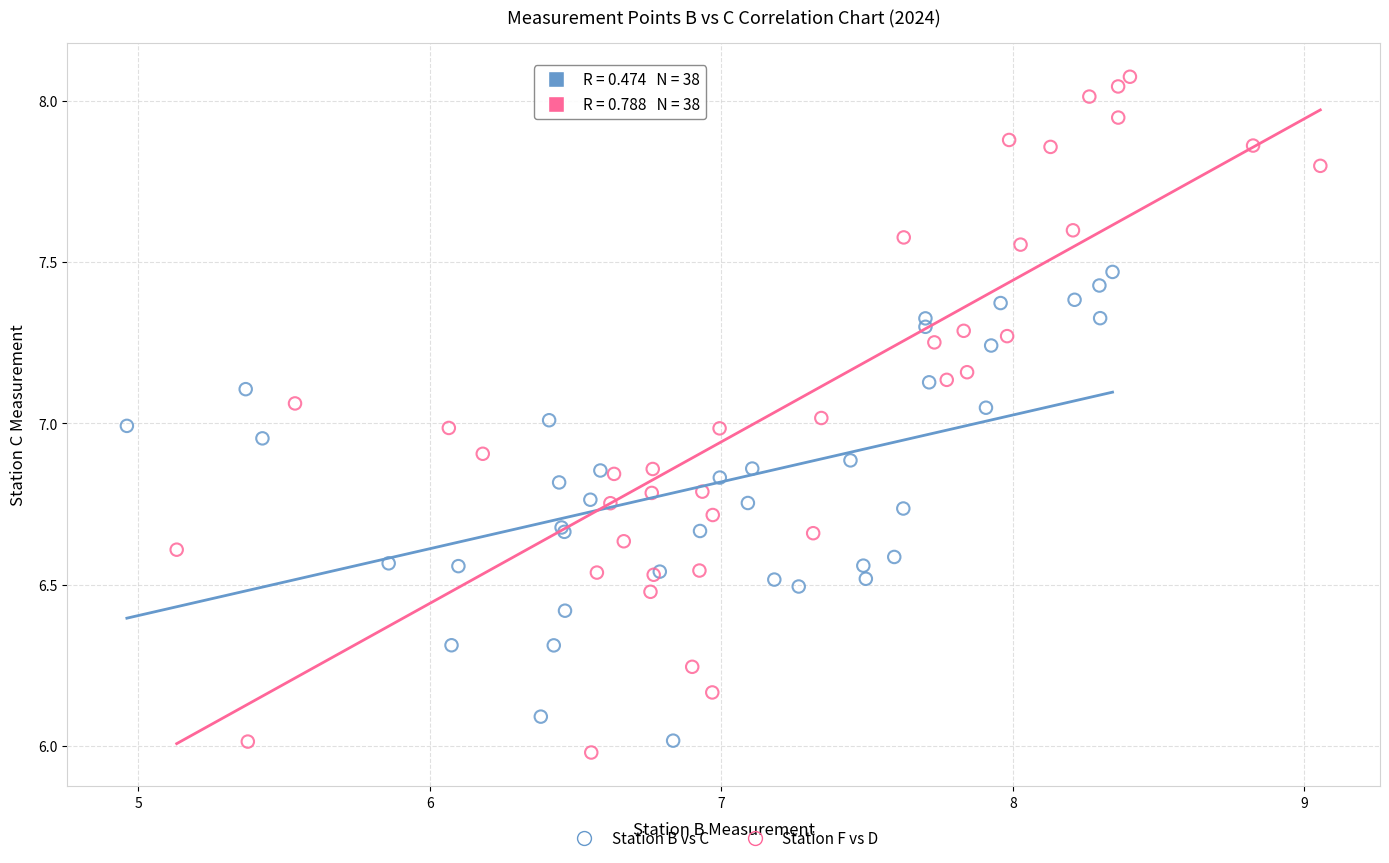

Which series contains the highest Y value?

Station F vs D